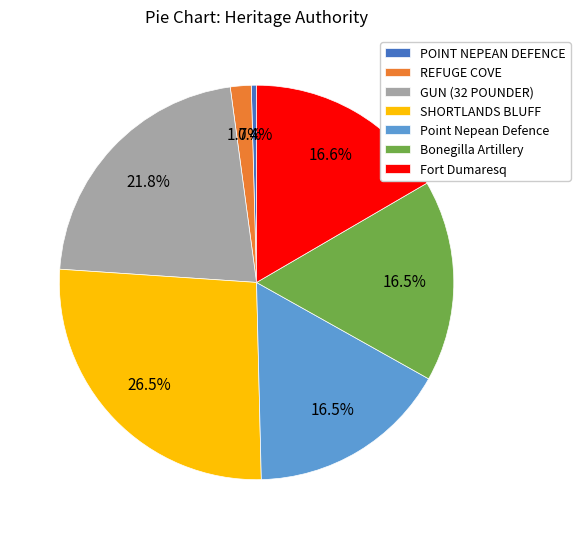

Do REFUGE COVE and Bonegilla Artillery together represent more than half of the pie?

No